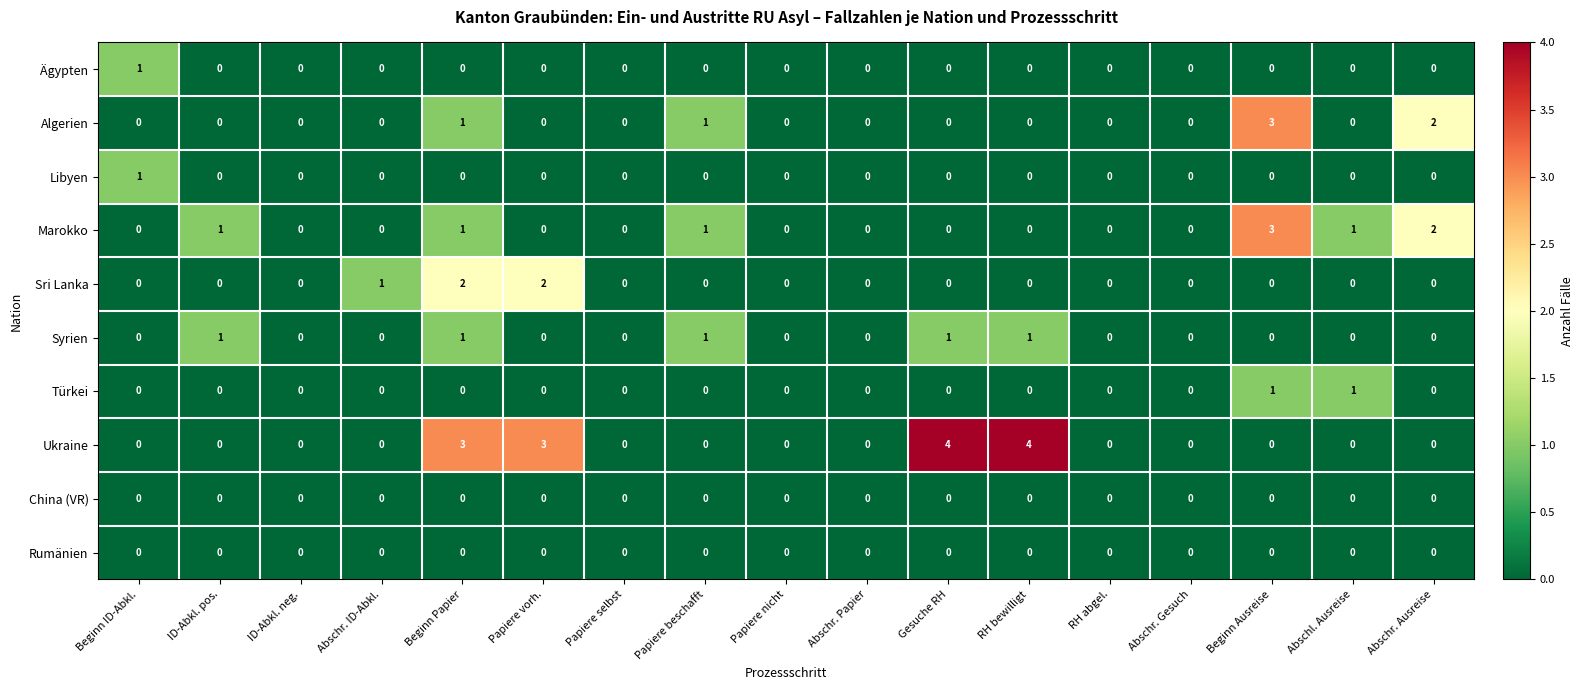

At which label is Sri Lanka closest to 1?

Abschr. ID-Abkl.